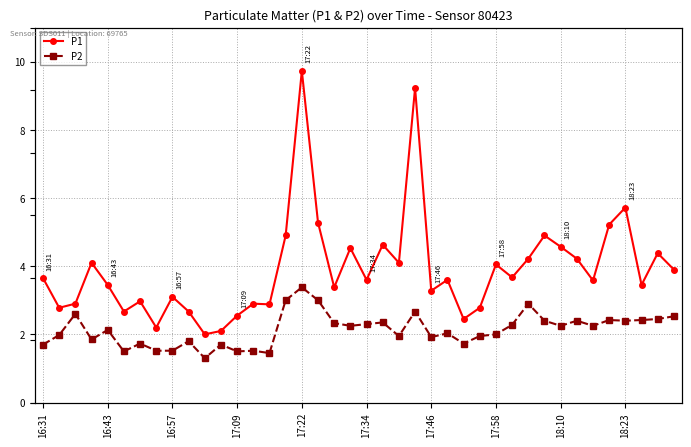

Is the value of P2 at 13 greater than the value of P1 at 12?

No